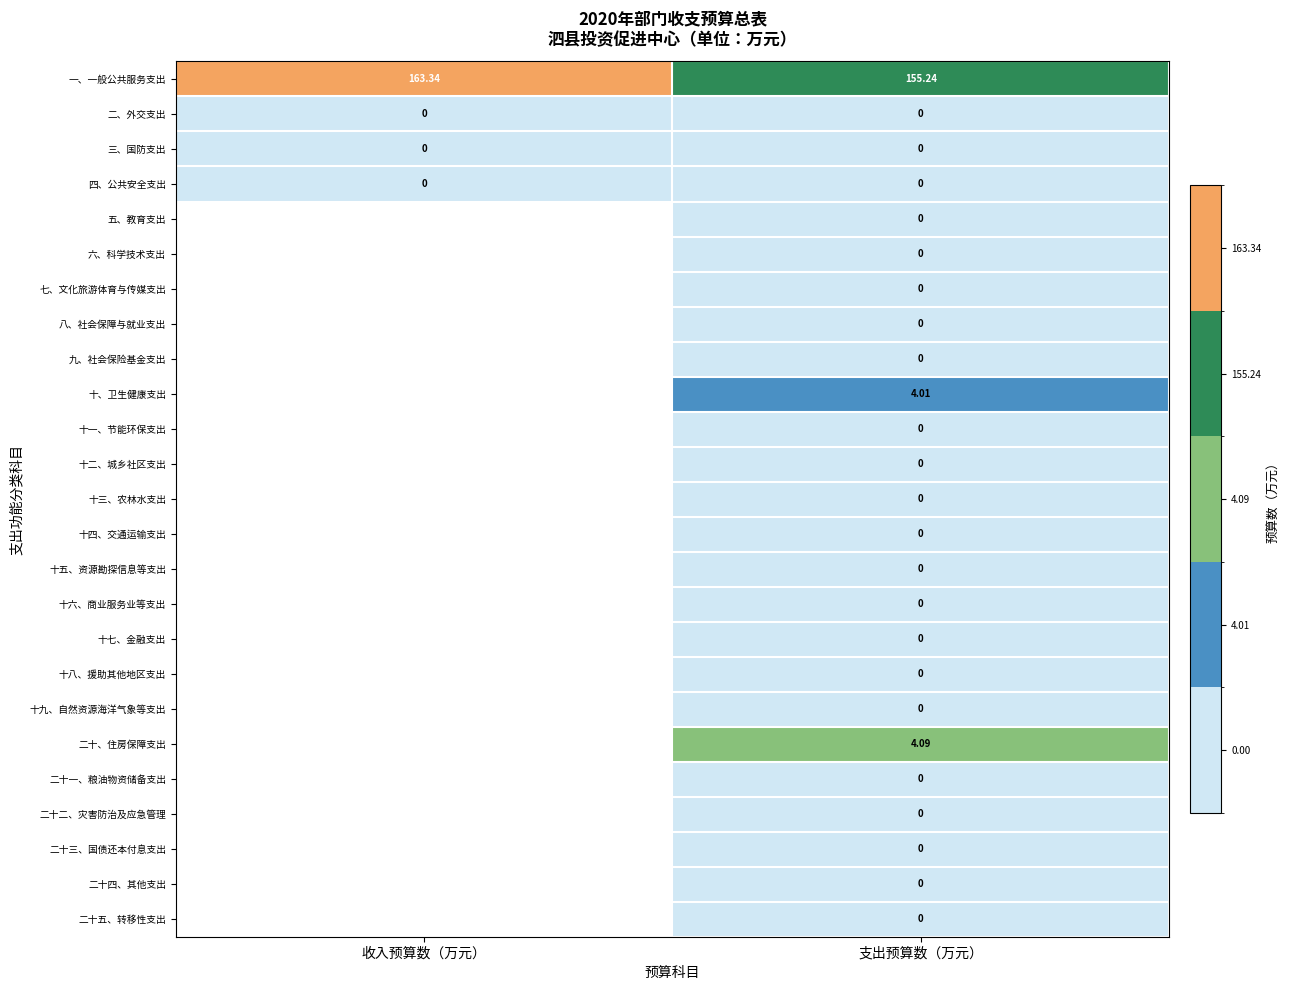

At which label does 一、一般公共服务支出 reach its peak?

收入预算数（万元）